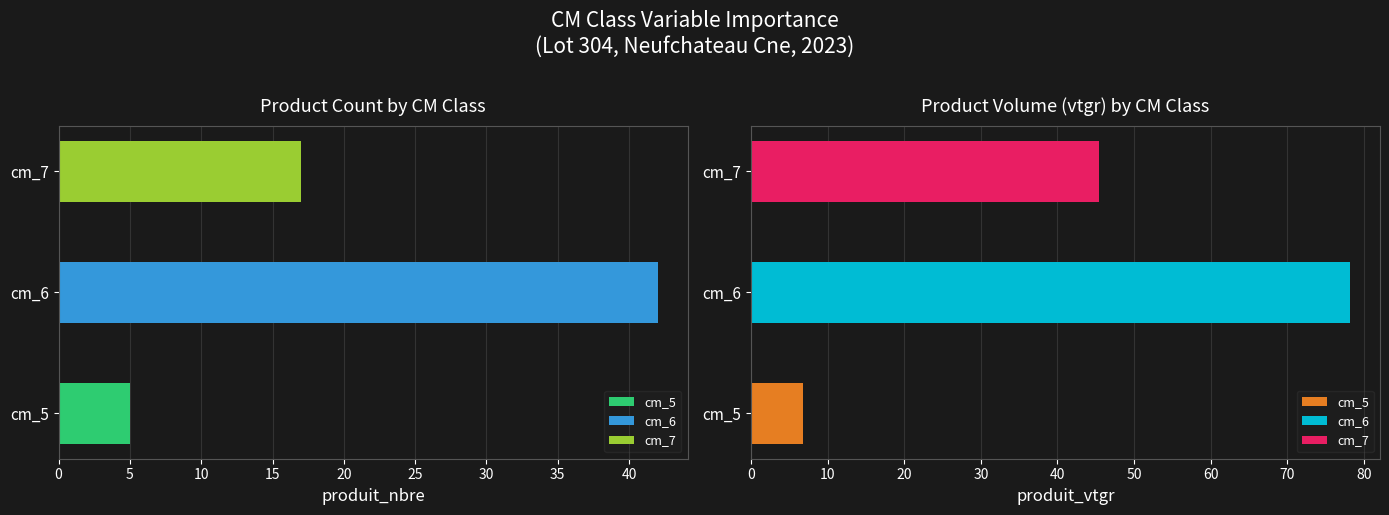

List the labels in order of produit_nbre value, largest first.

6, 7, 5